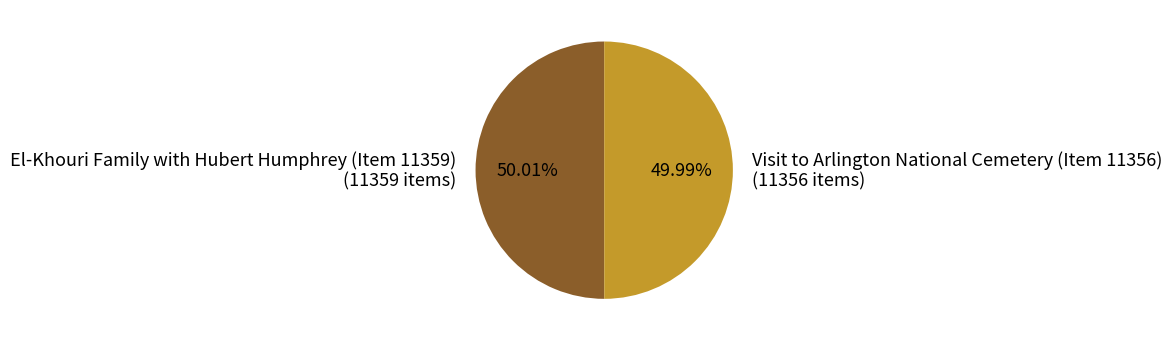

How many slices are in this pie chart?

2